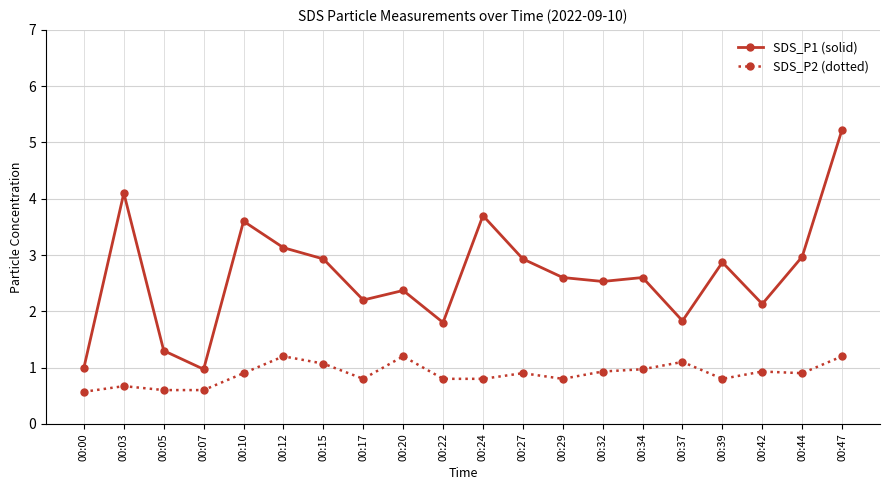

What is the difference between the highest and lowest values at 00:00?

0.4